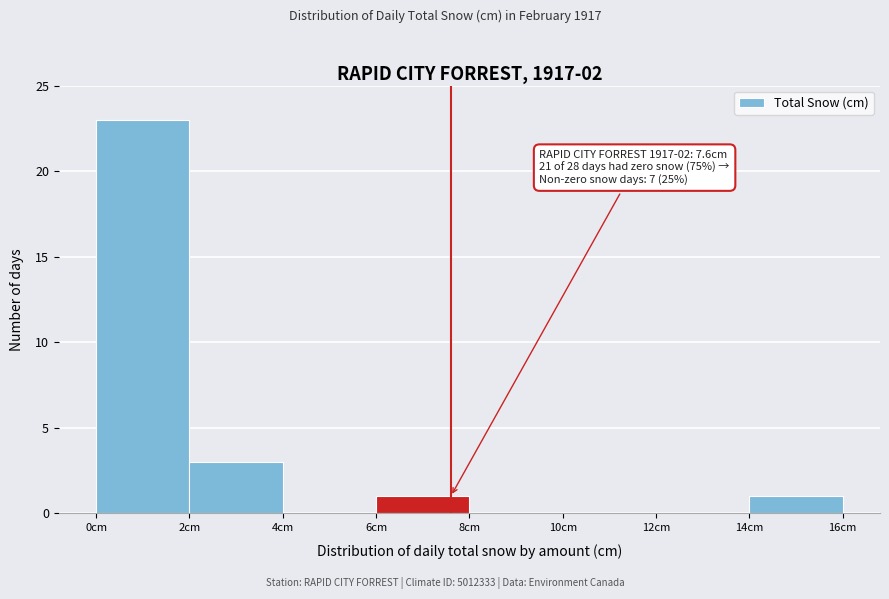

Which range on the x-axis has the tallest bar?

0 to 2